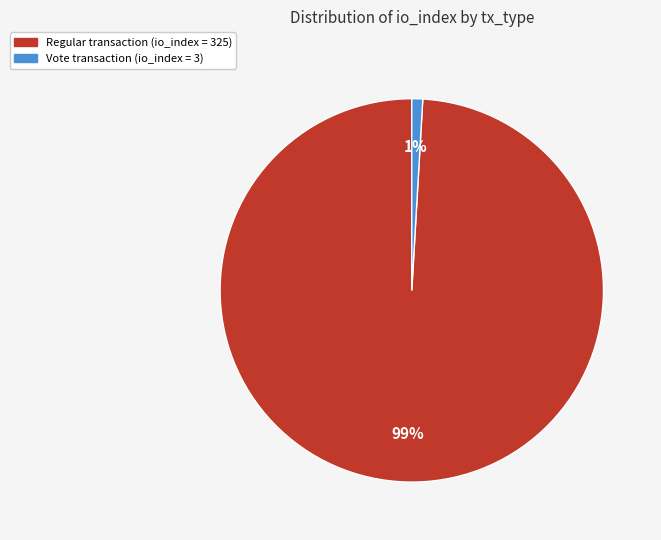

To the nearest percent, what is the difference between the largest and smallest slice percentages?

98%